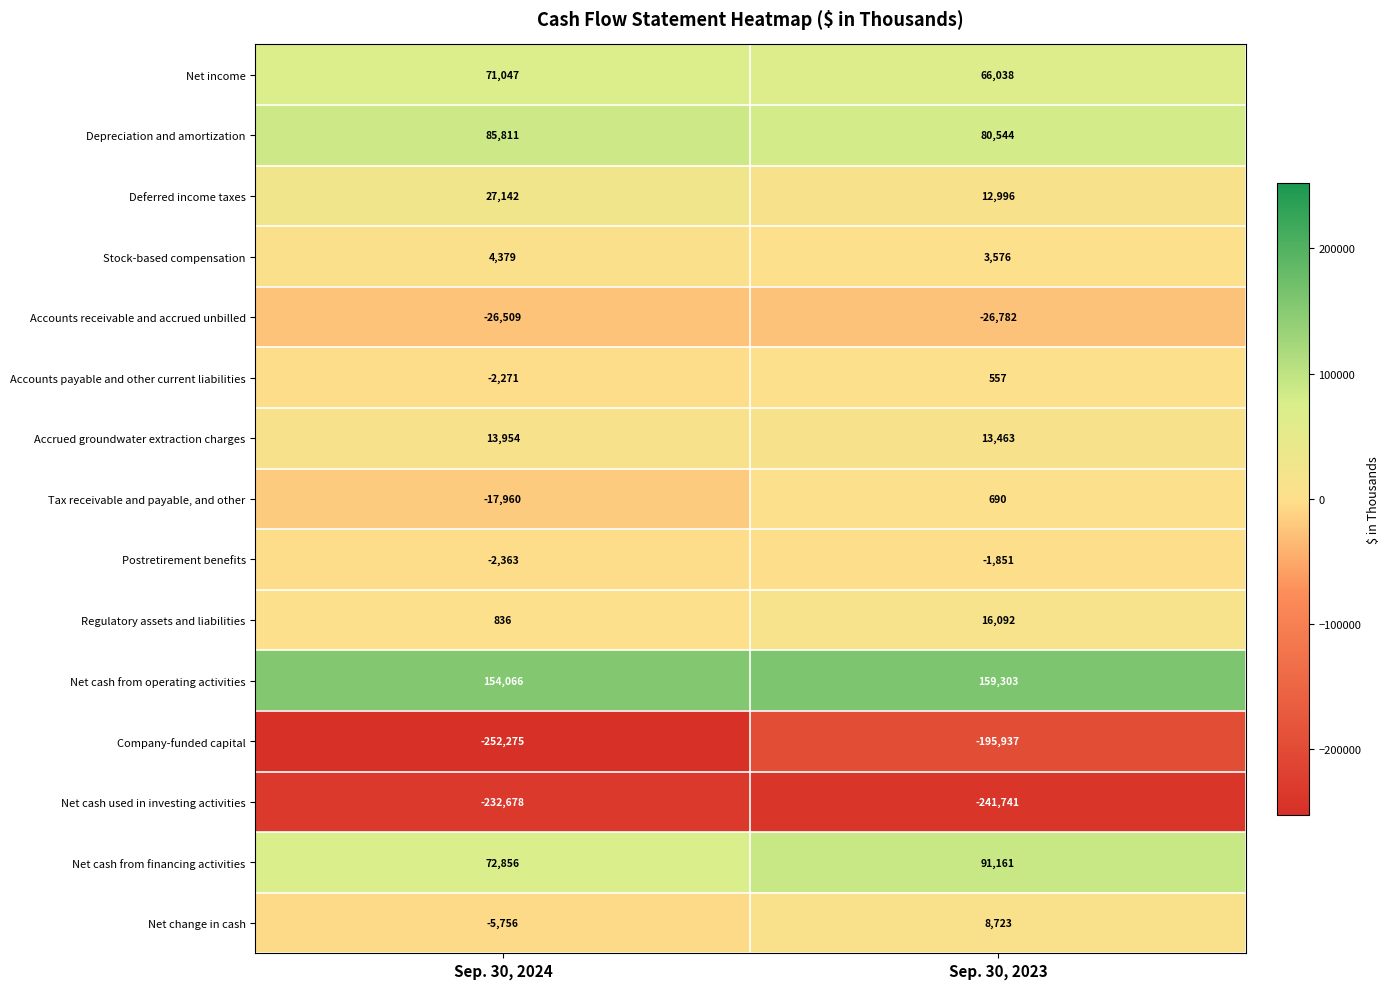

What is the difference between the Net income values at Sep. 30, 2024 and Sep. 30, 2023?

5009